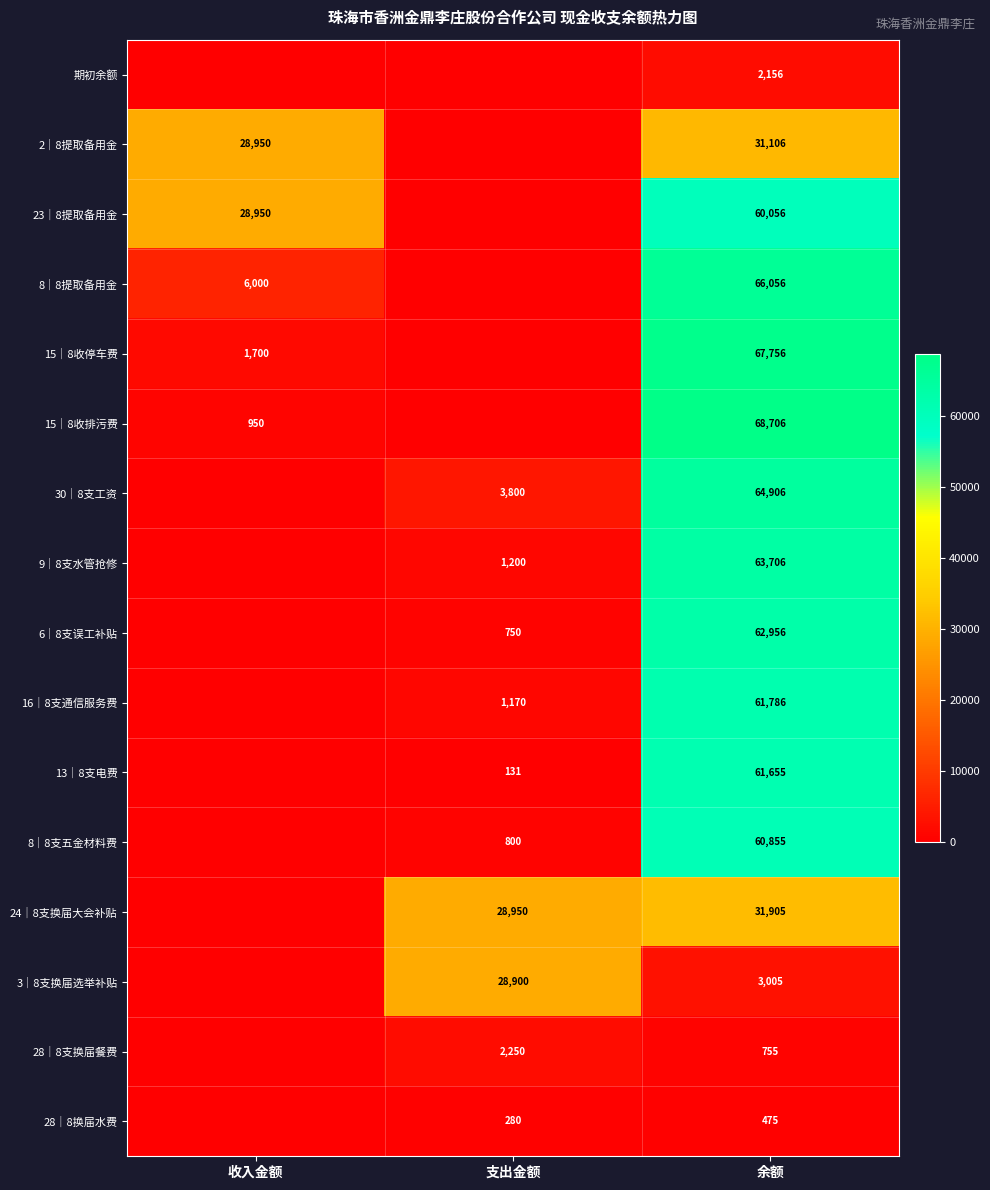

Rank the series at 余额 from highest to lowest value.

15｜8收排污费, 15｜8收停车费, 8｜8提取备用金, 30｜8支工资, 9｜8支水管抢修, 6｜8支误工补贴, 16｜8支通信服务费, 13｜8支电费, 8｜8支五金材料费, 23｜8提取备用金, 24｜8支换届大会补贴, 2｜8提取备用金, 3｜8支换届选举补贴, 期初余额, 28｜8支换届餐费, 28｜8换届水费